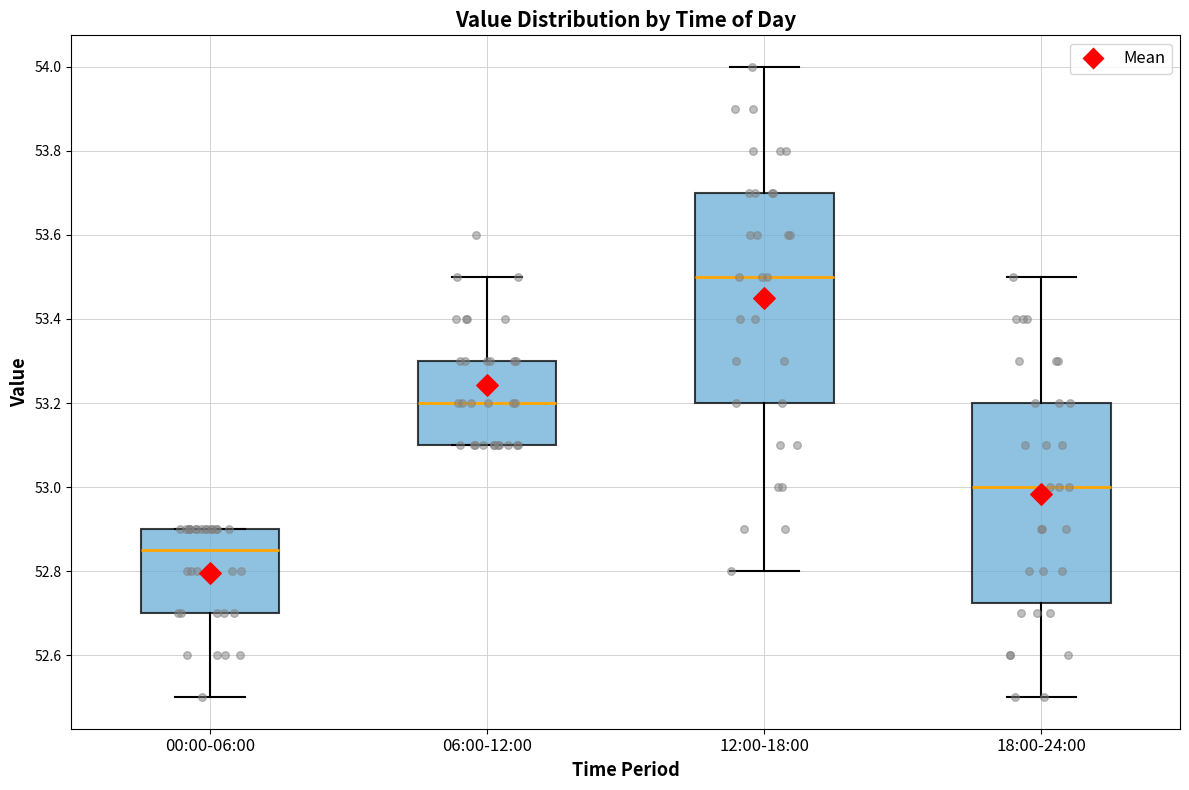

Reading left to right, transcribe this box plot: for each box, give where its median line is, the range the box spans, and where its two whiskers end, as read against the y-axis. The values are not printed on the chart, so give them approximately, as read against the axis.

00:00-06:00: median 52.86, box 52.70 to 52.90, whiskers 52.50 to 52.90
06:00-12:00: median 53.20, box 53.10 to 53.30, whiskers 53.10 to 53.50
12:00-18:00: median 53.50, box 53.20 to 53.70, whiskers 52.80 to 54.00
18:00-24:00: median 53.00, box 52.72 to 53.20, whiskers 52.50 to 53.50